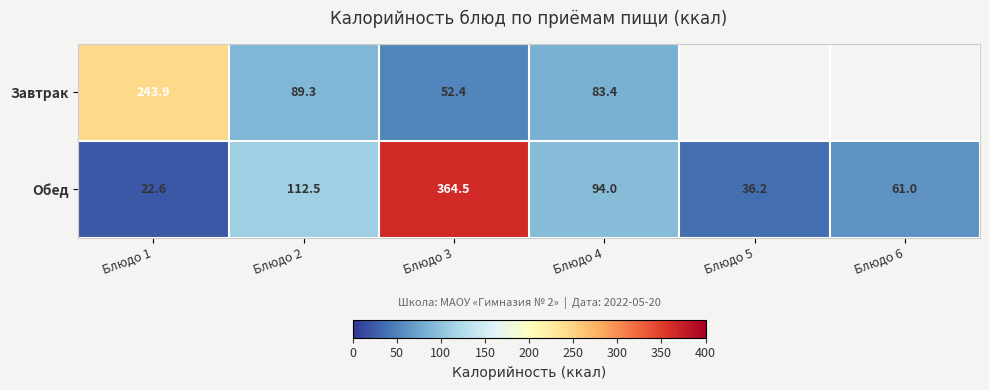

How many distinct data groups are displayed?

2